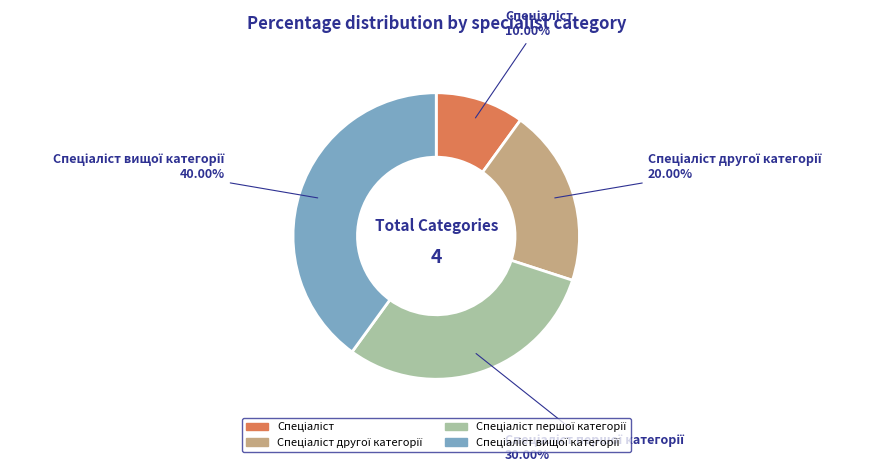

Is there any slice that represents more than half of the pie?

No